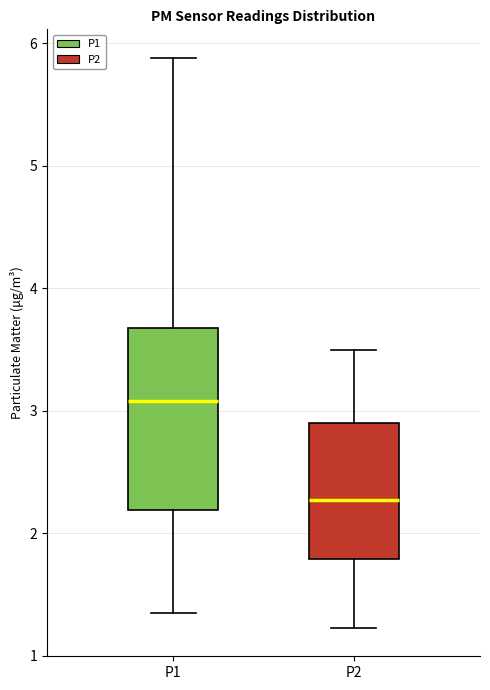

Which box has the highest median line?

P1